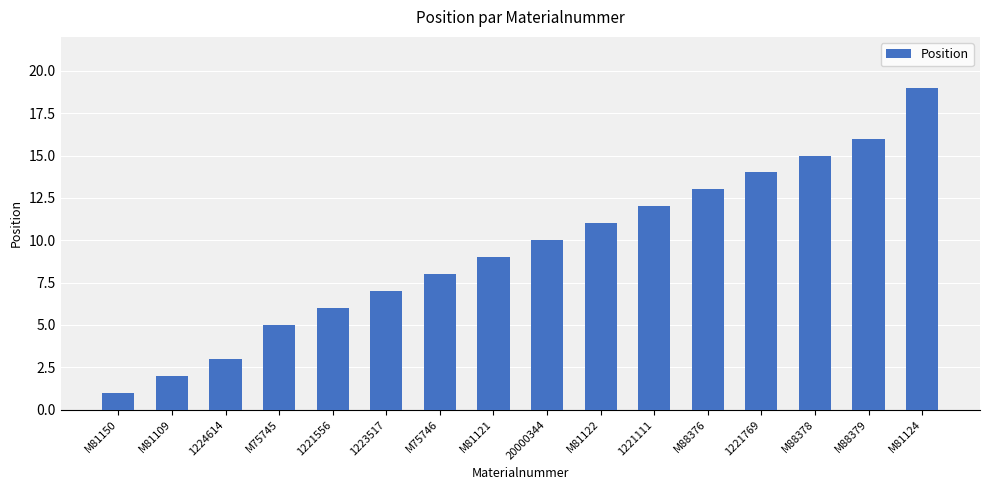

Reading right to left, what are all the values shown in this chart?

M81124=19	M88379=16	M88378=15	1221769=14	M88376=13	1221111=12	M81122=11	20000344=10	M81121=9	M75746=8	1223517=7	1221556=6	M75745=5	1224614=3	M81109=2	M81150=1